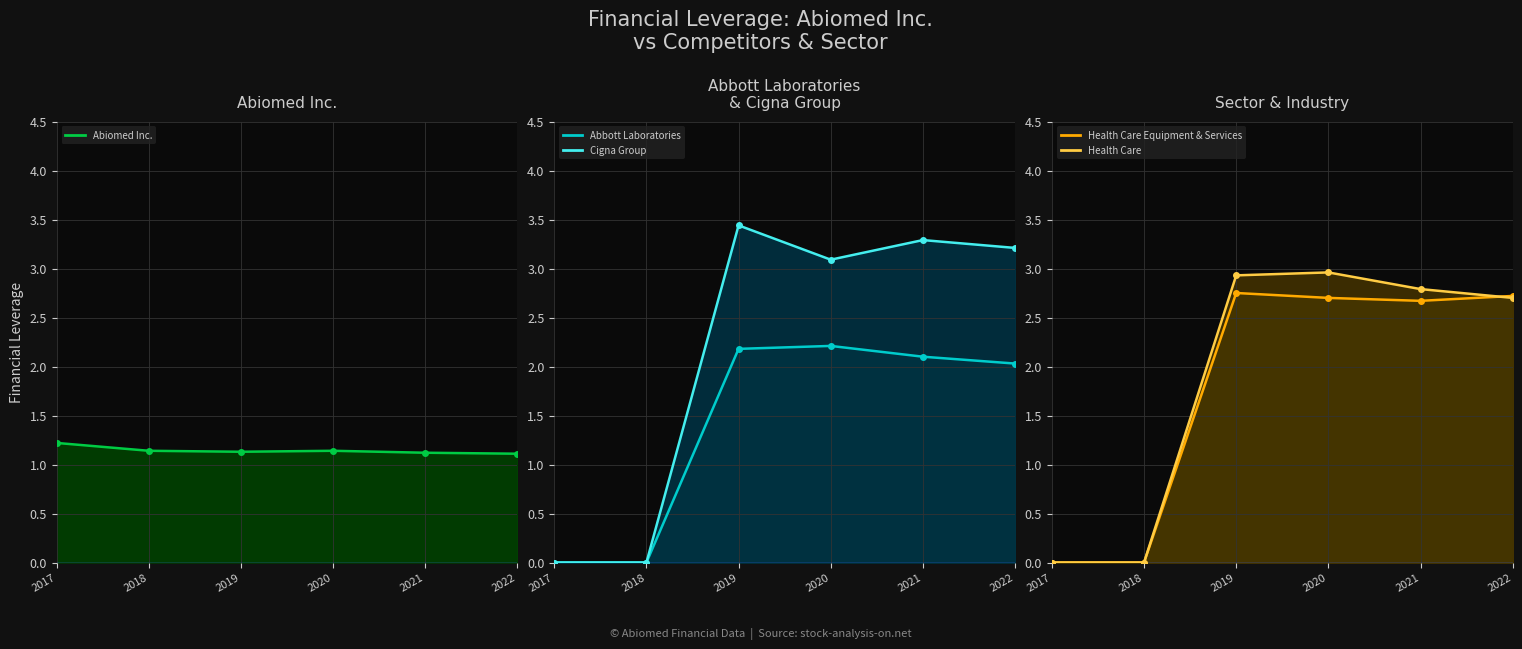

Which category has the lowest value in the Abbott Laboratories_line series?

2017